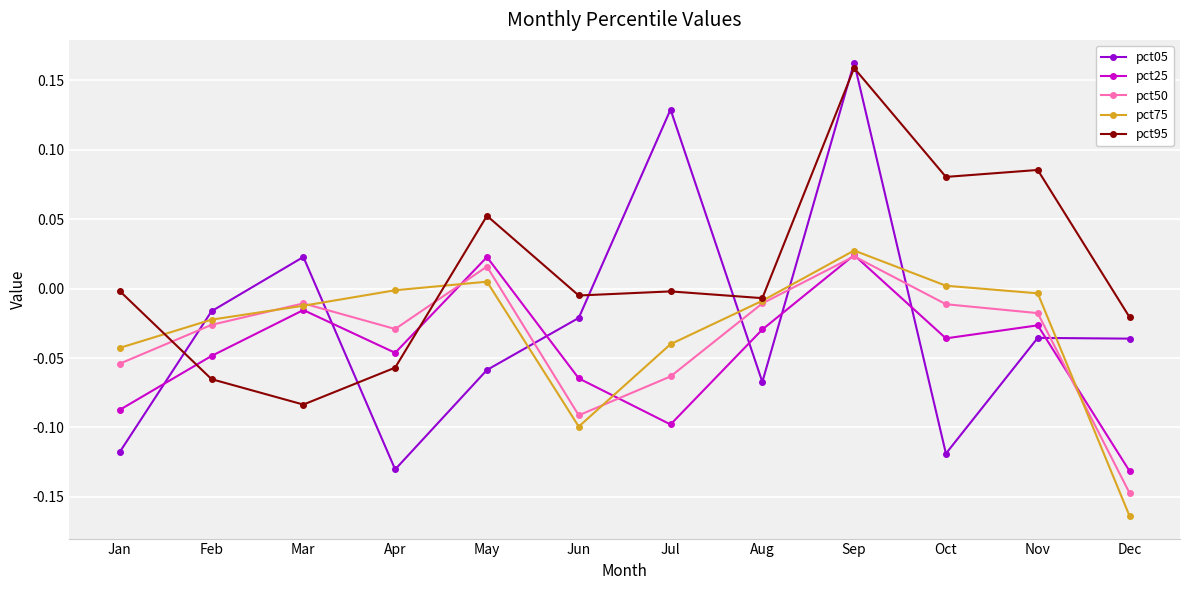

Which series ends up on top after the final intersection of pct50 and pct95?

pct95